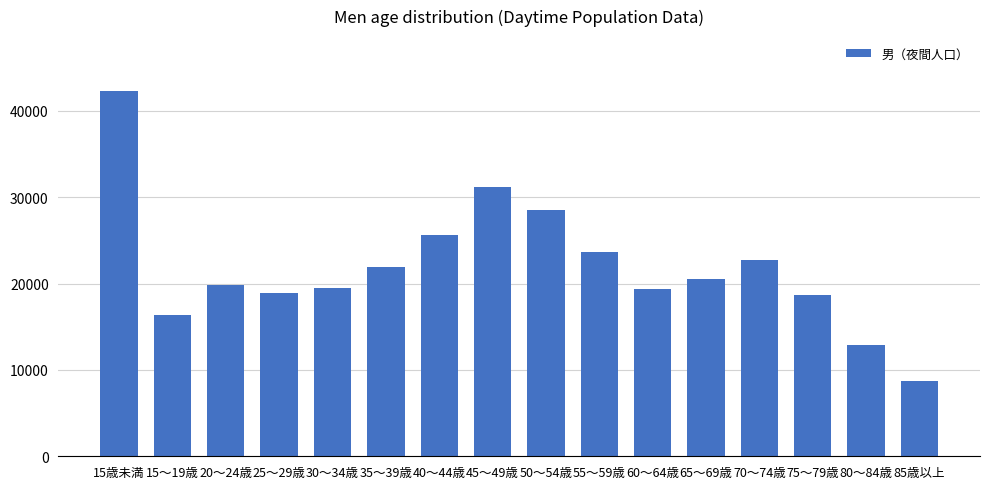

True or false: the data shows 42298 at 15歳未満.

True